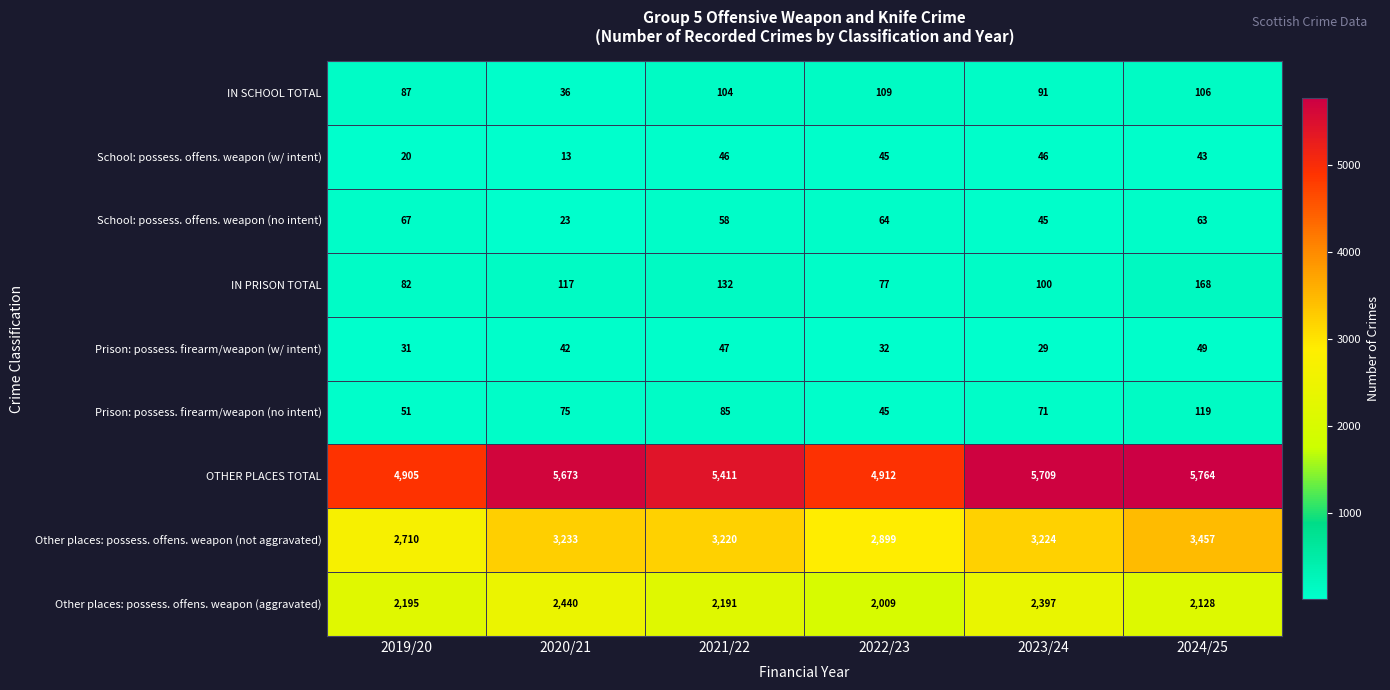

What is the total value across all series at 2019/20?

10148